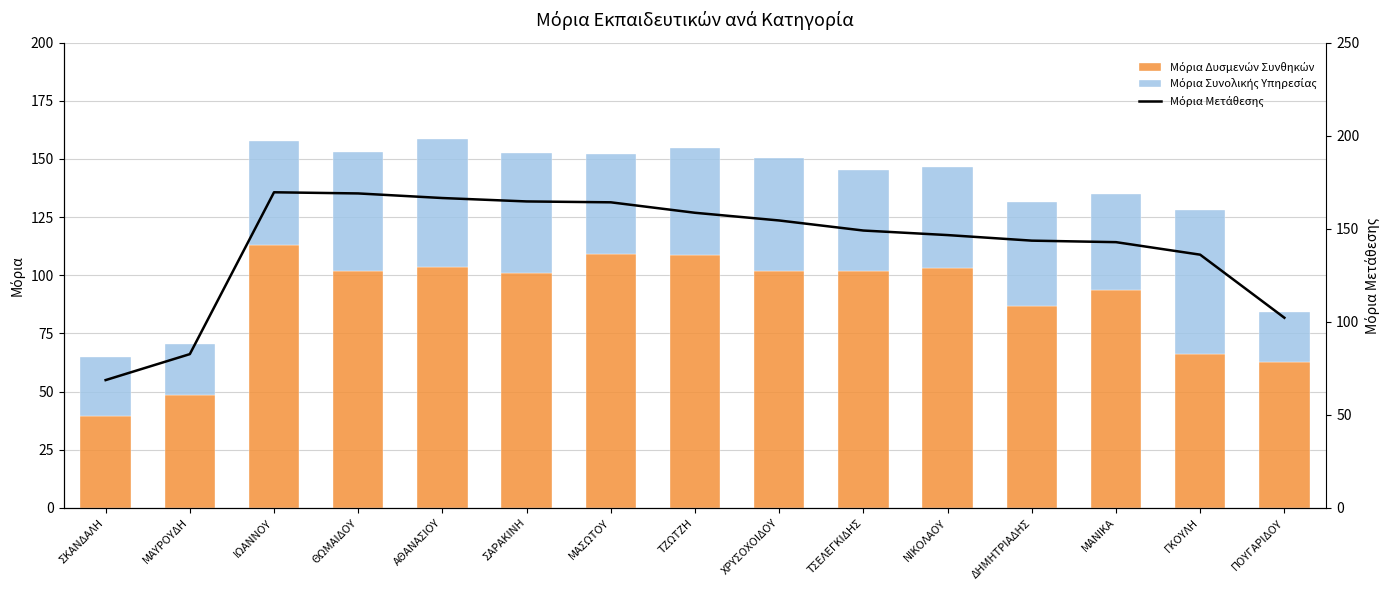

Are the bars horizontal?

No